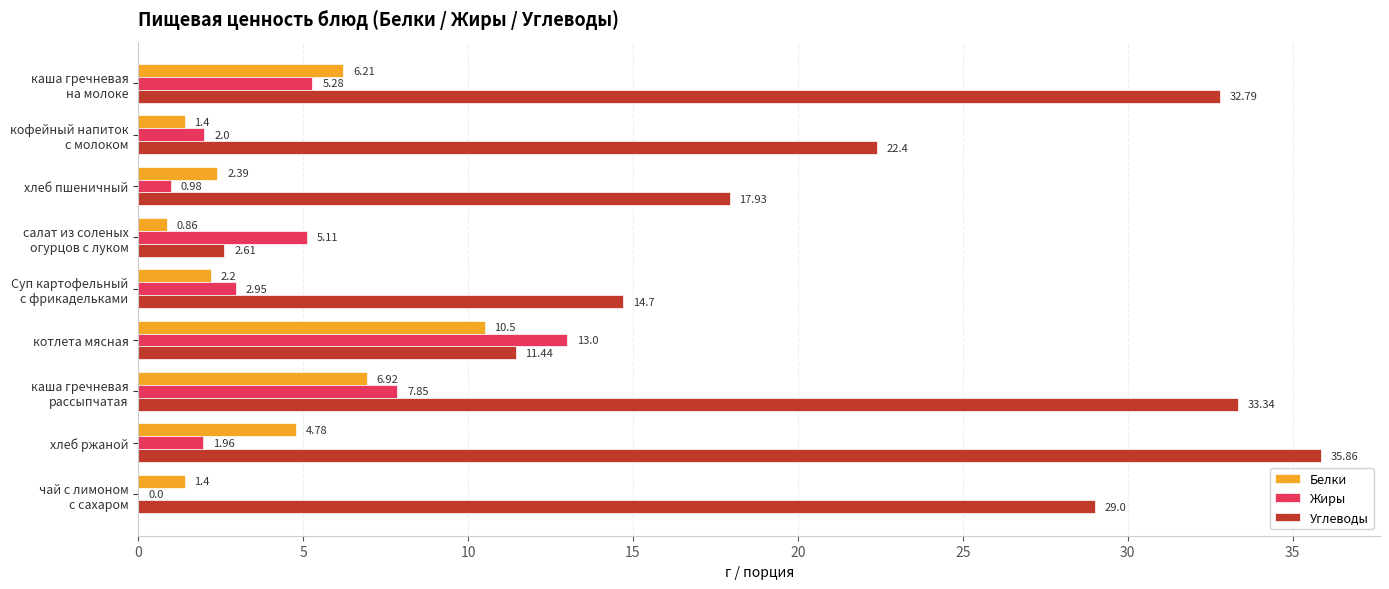

What are all the series names shown in the legend?

Белки, Жиры, Углеводы